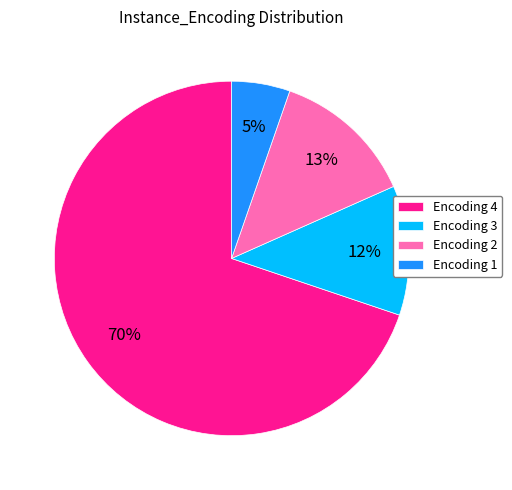

To the nearest percent, what is the difference between the Encoding 1 and Encoding 2 slice percentages?

8%